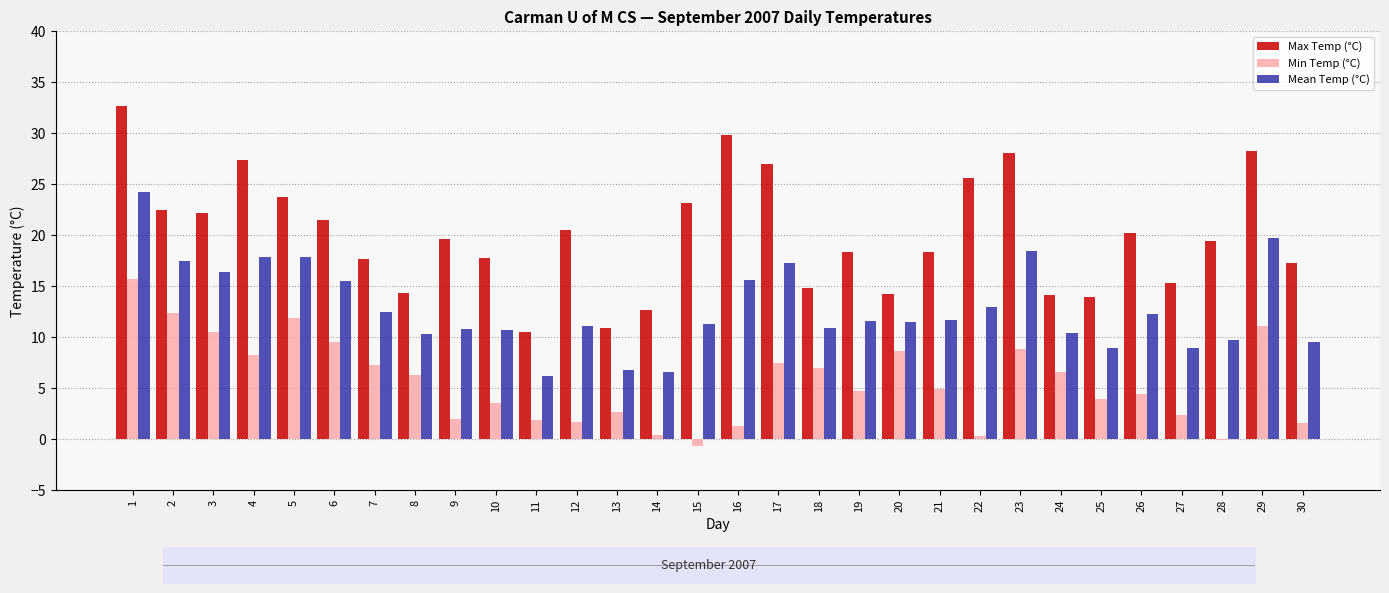

True or false: Mean Temp (°C) has a value of 5.5 at 18.

False